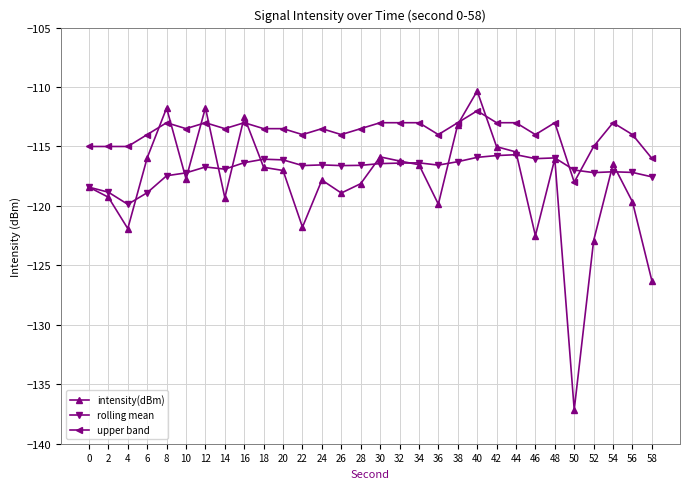

What are all the series names shown in the legend?

intensity(dBm), rolling mean, upper band